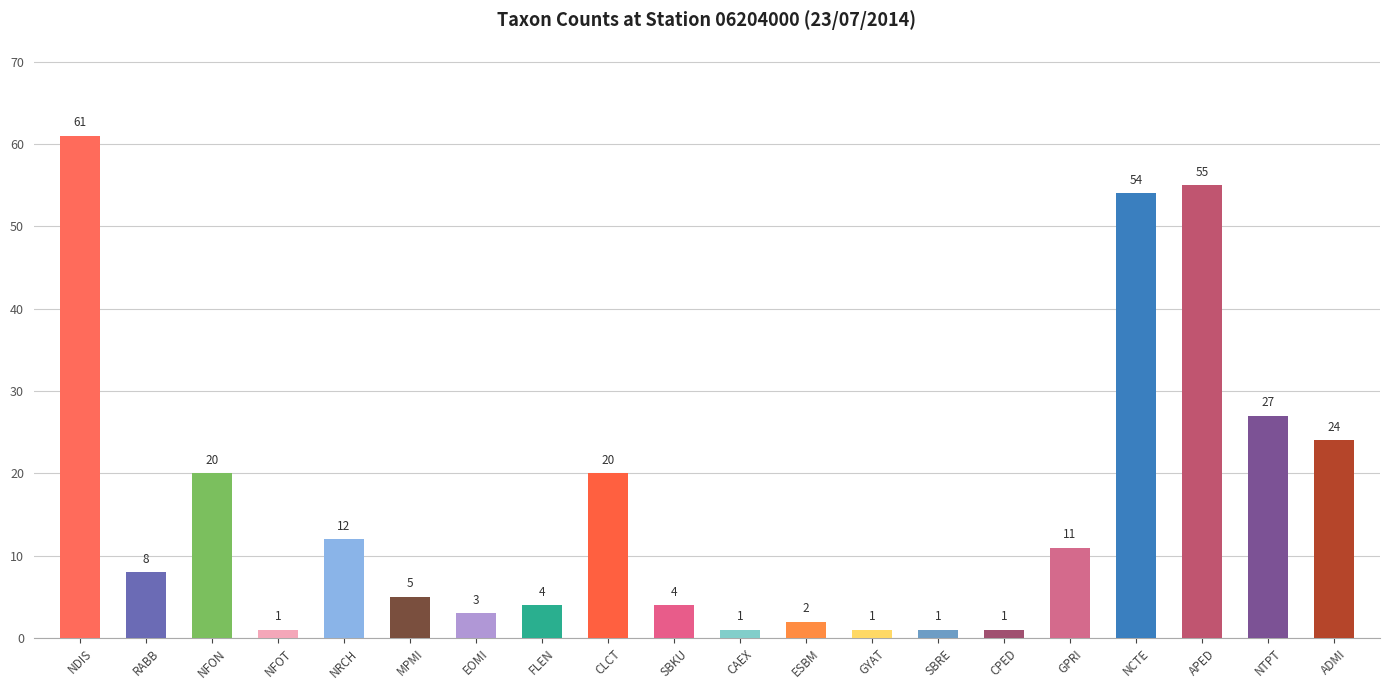

What is the greatest value displayed?

61